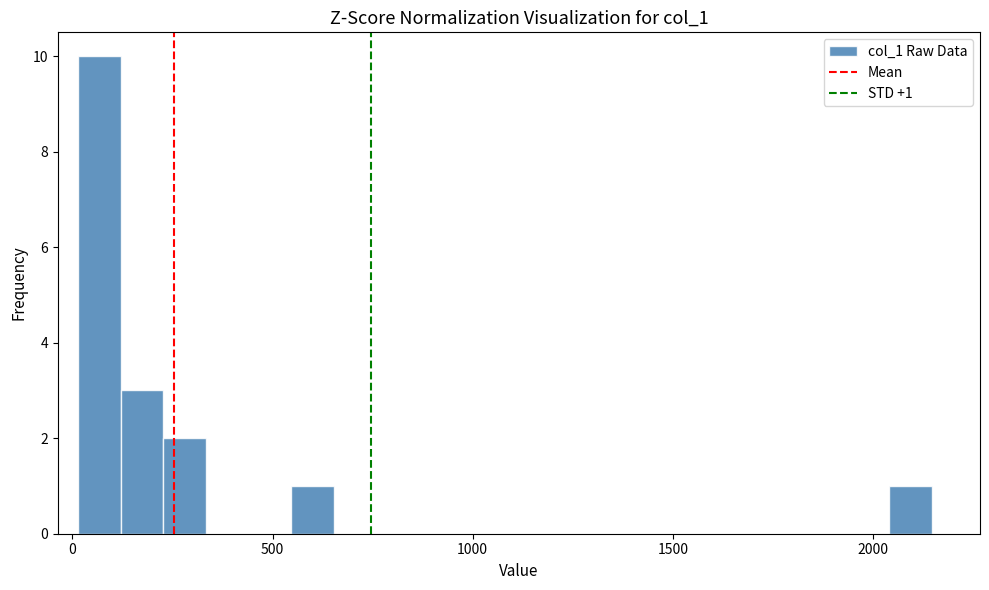

Read against the x-axis, roughly where is the centre of the tallest bar?

50